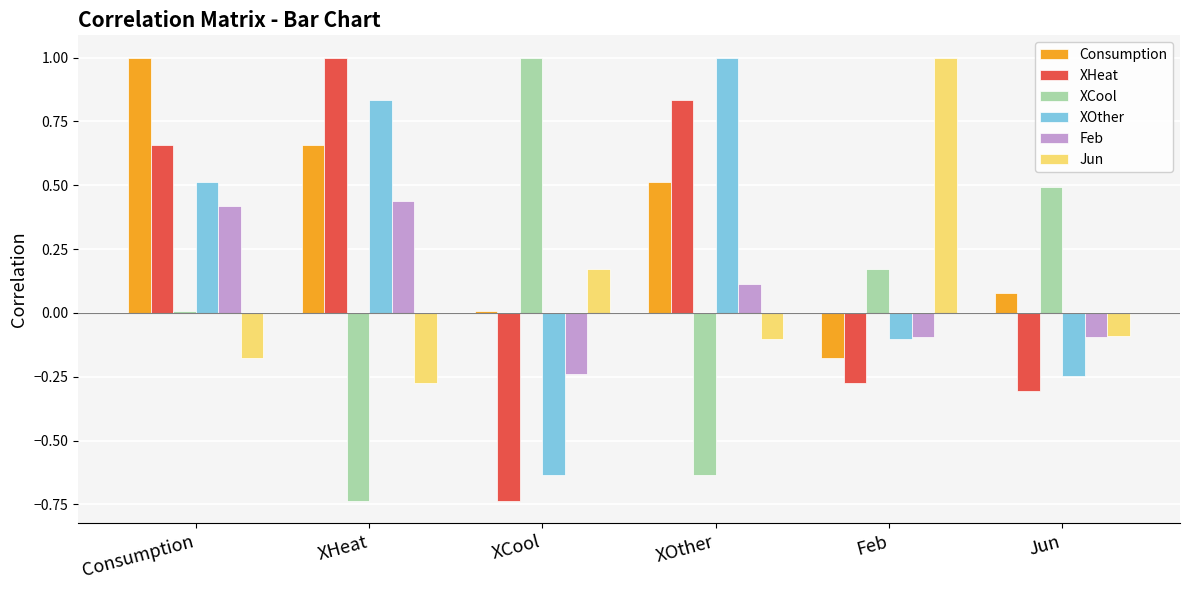

What position from the left is XHeat?

2